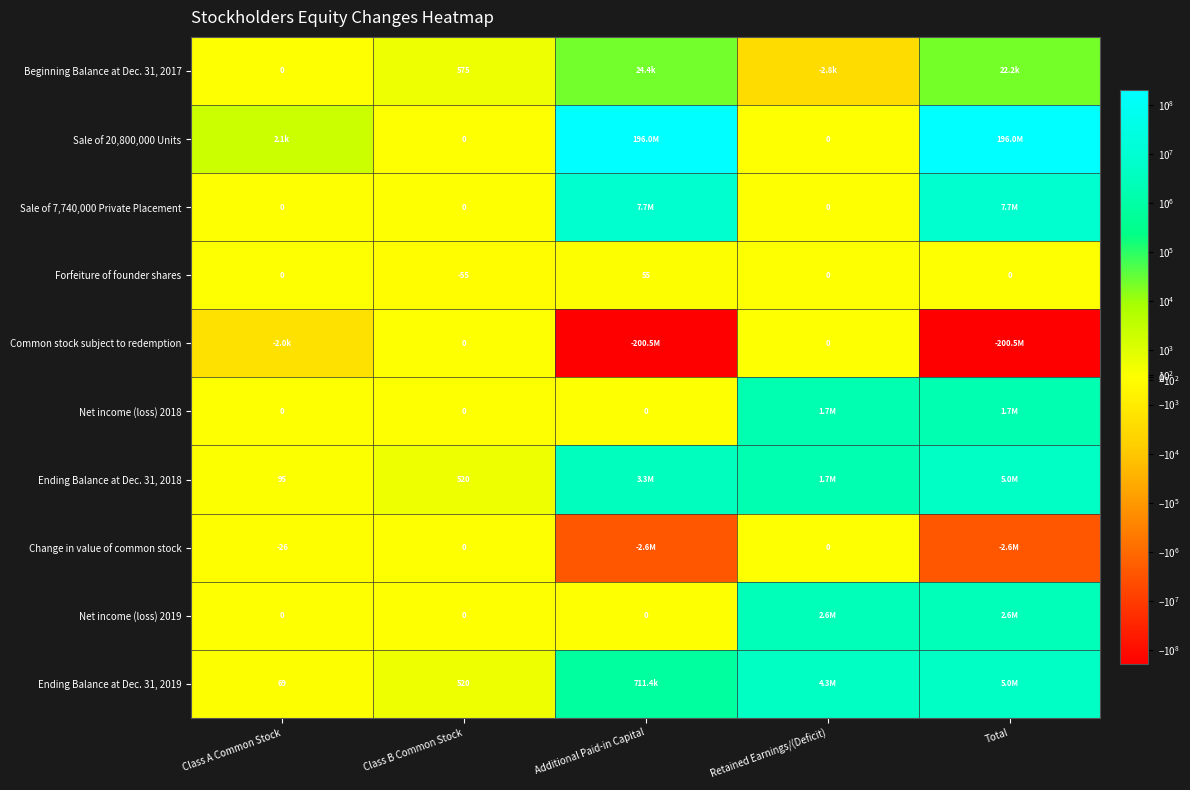

Which category has the highest value across all series?

Total